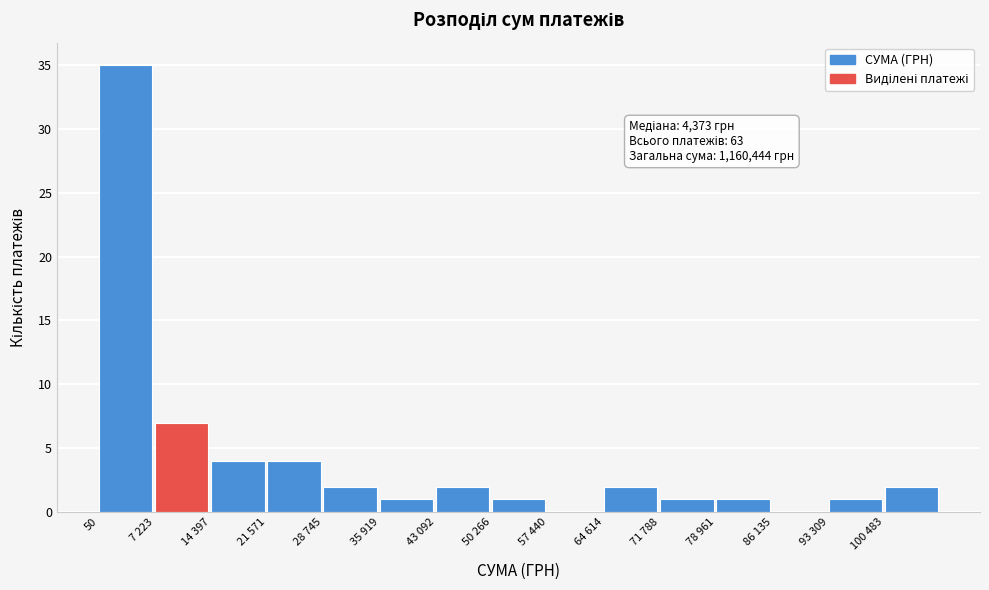

Reading left to right, list all the values displayed in this chart.

50=35	7 223=7	14 397=4	21 571=4	28 745=2	35 919=1	43 092=2	50 266=1	57 440=0	64 614=2	71 788=1	78 961=1	86 135=0	93 309=1	100 483=2